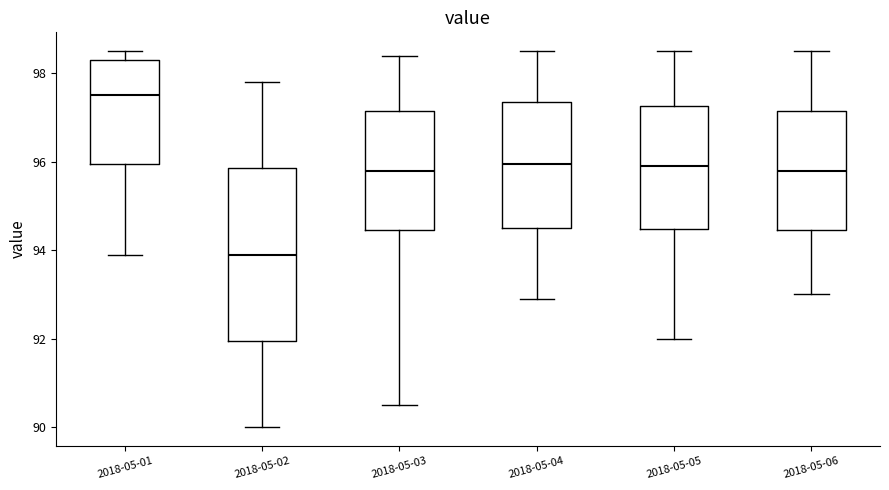

Which box's median line is the lowest?

2018-05-02